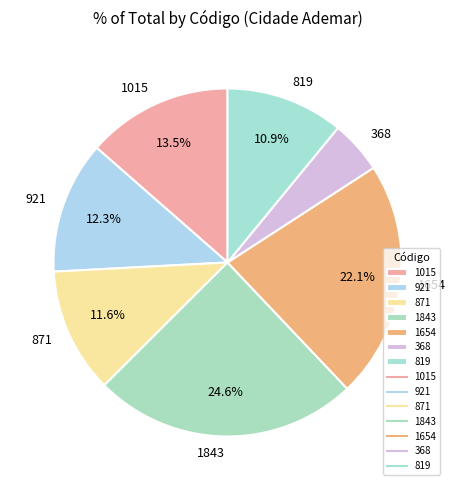

To the nearest percent, what is the average slice percentage?

14%